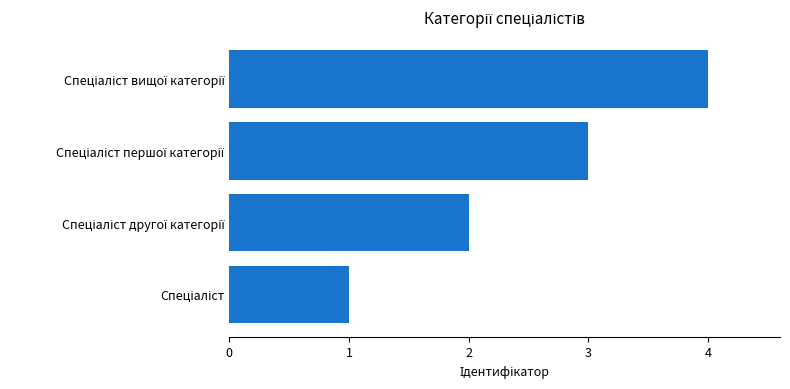

What is the greatest value displayed?

4